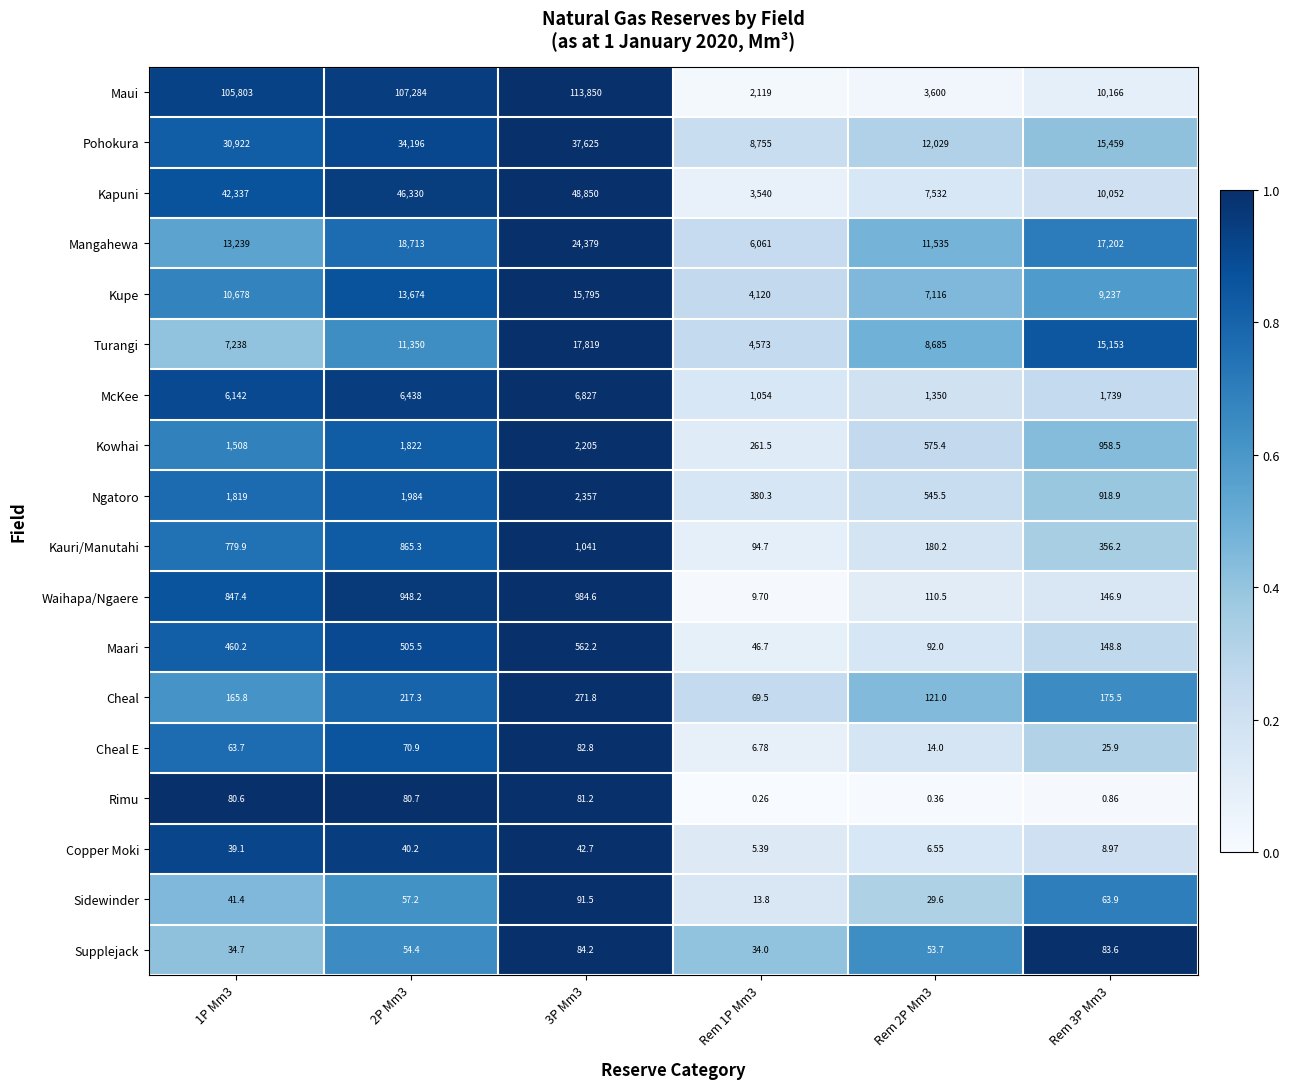

At Rem 1P Mm3, list the series in order from smallest to largest.

Rimu, Copper Moki, Cheal E, Waihapa/Ngaere, Sidewinder, Supplejack, Maari, Cheal, Kauri/Manutahi, Kowhai, Ngatoro, McKee, Maui, Kapuni, Kupe, Turangi, Mangahewa, Pohokura